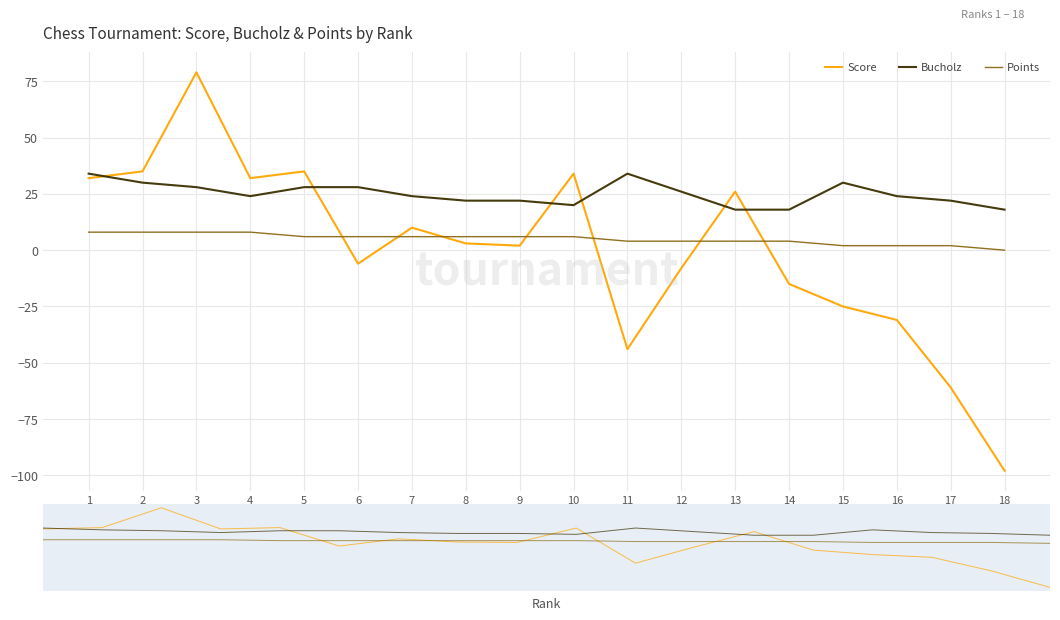

Which label corresponds to the smallest value in the chart?

18